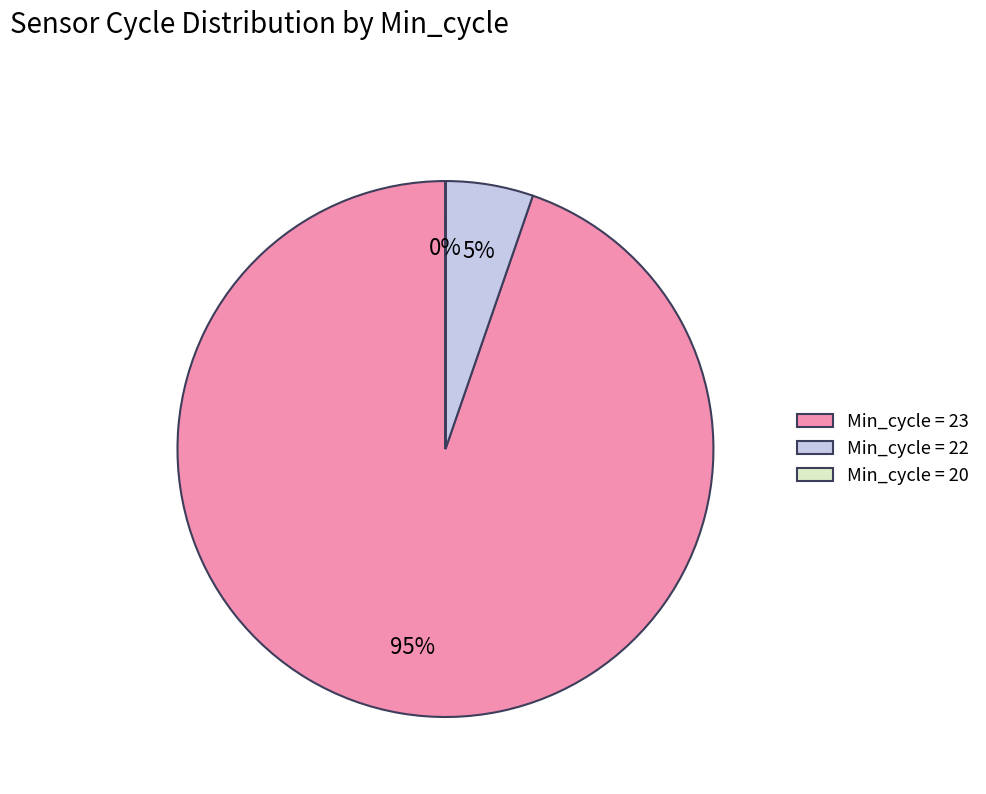

Does any single category account for the majority?

Yes